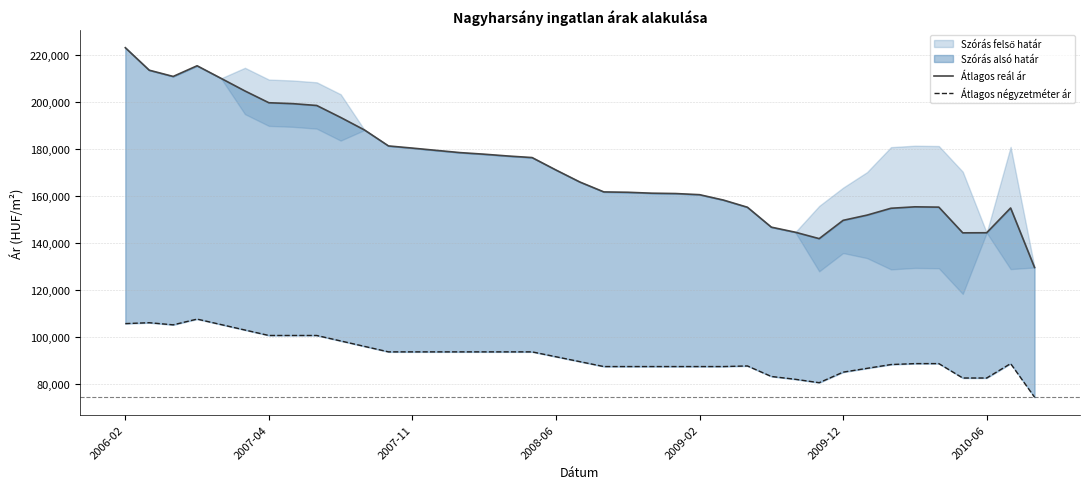

What is the smallest value displayed?

74469